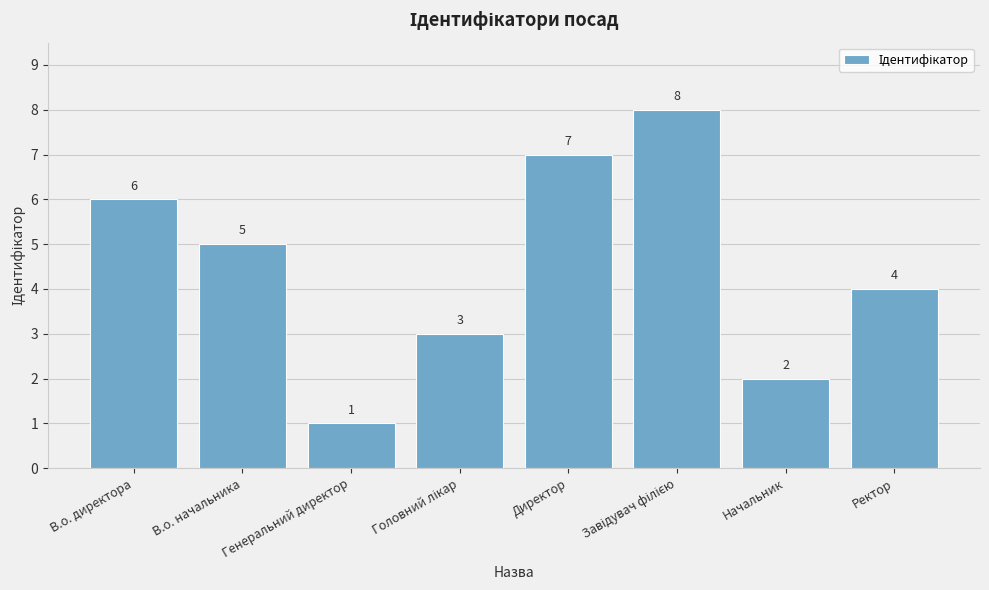

What is the ratio of the value at Ректор to the value at В.о. директора?

0.7